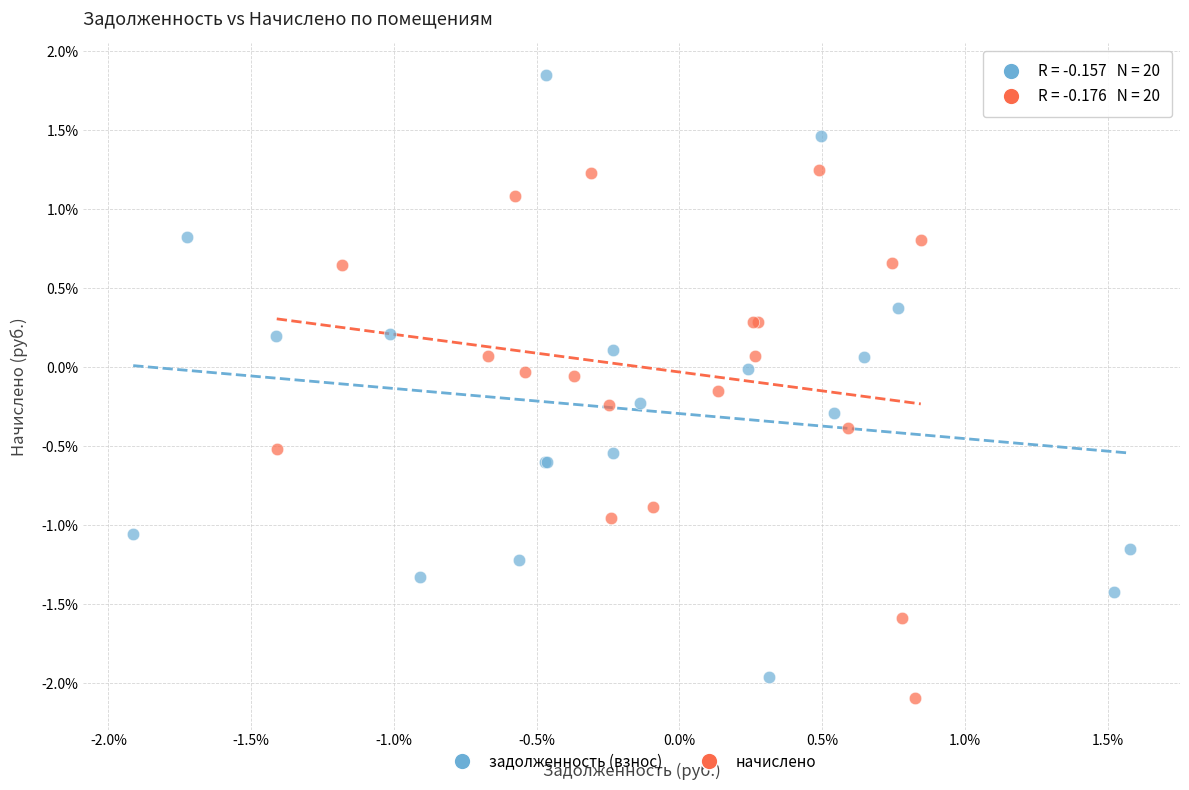

Which series contains the lowest Y value?

начислено